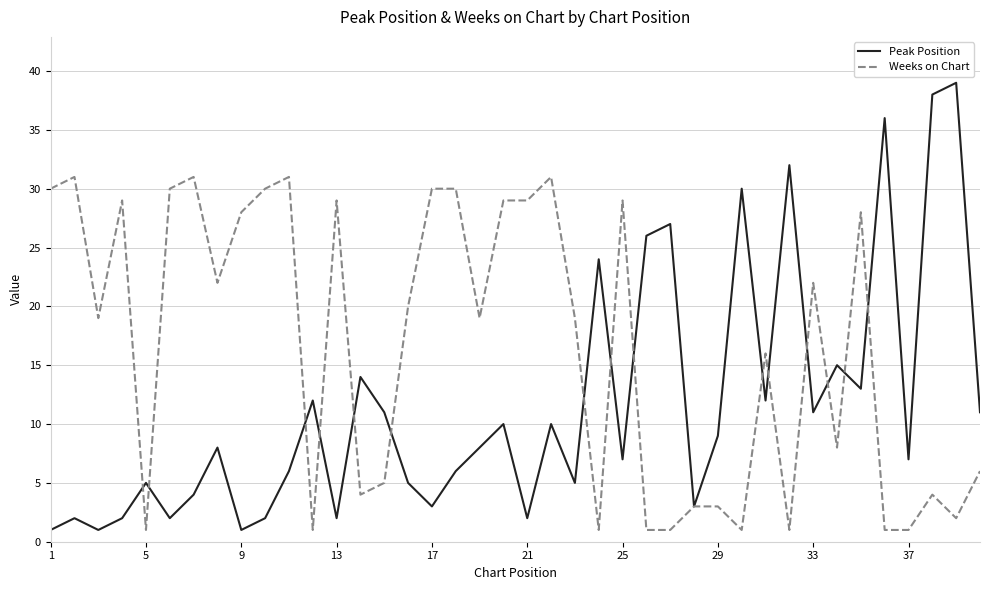

Rank the series by their average value, from highest to lowest.

Weeks on Chart, Peak Position